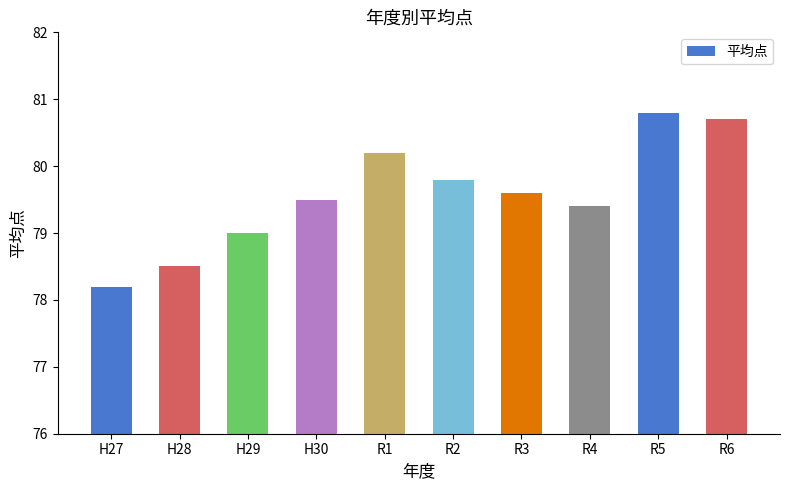

True or false: the data shows 25.1 at R6.

False